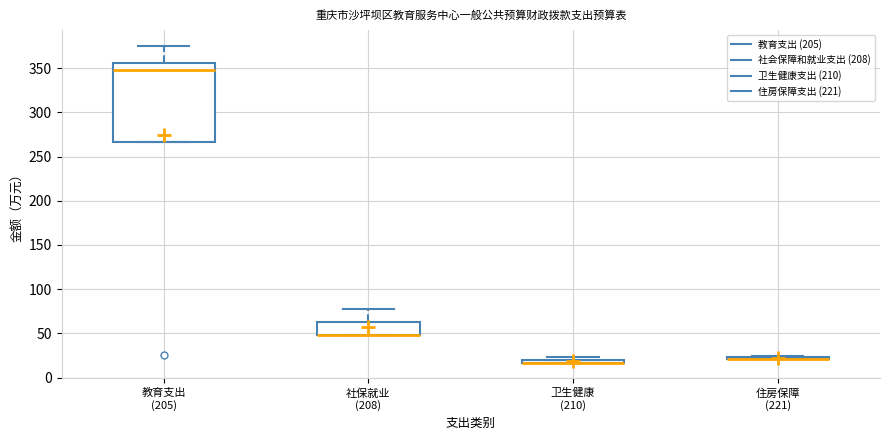

Which box is the tallest, from its lower edge to its upper edge?

教育支出 (205)